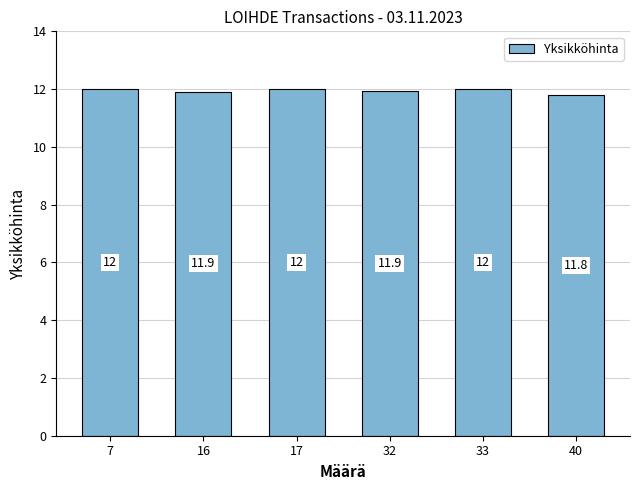

What is the value of the 5th bar from the left?

12.0